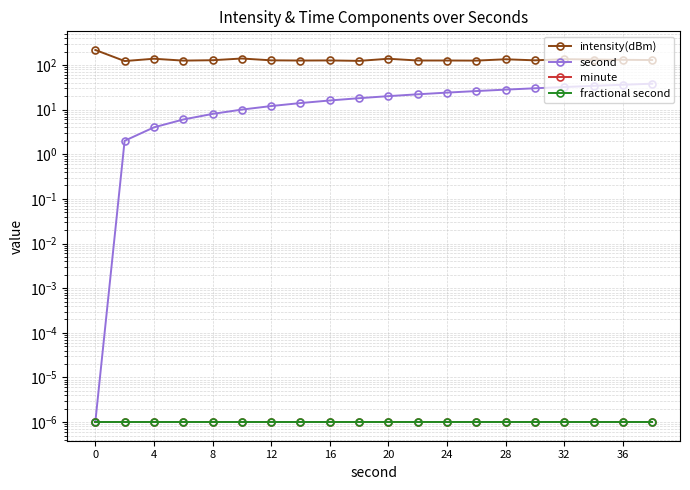

Is it true that intensity(dBm) equals 130.3 at 36?

True